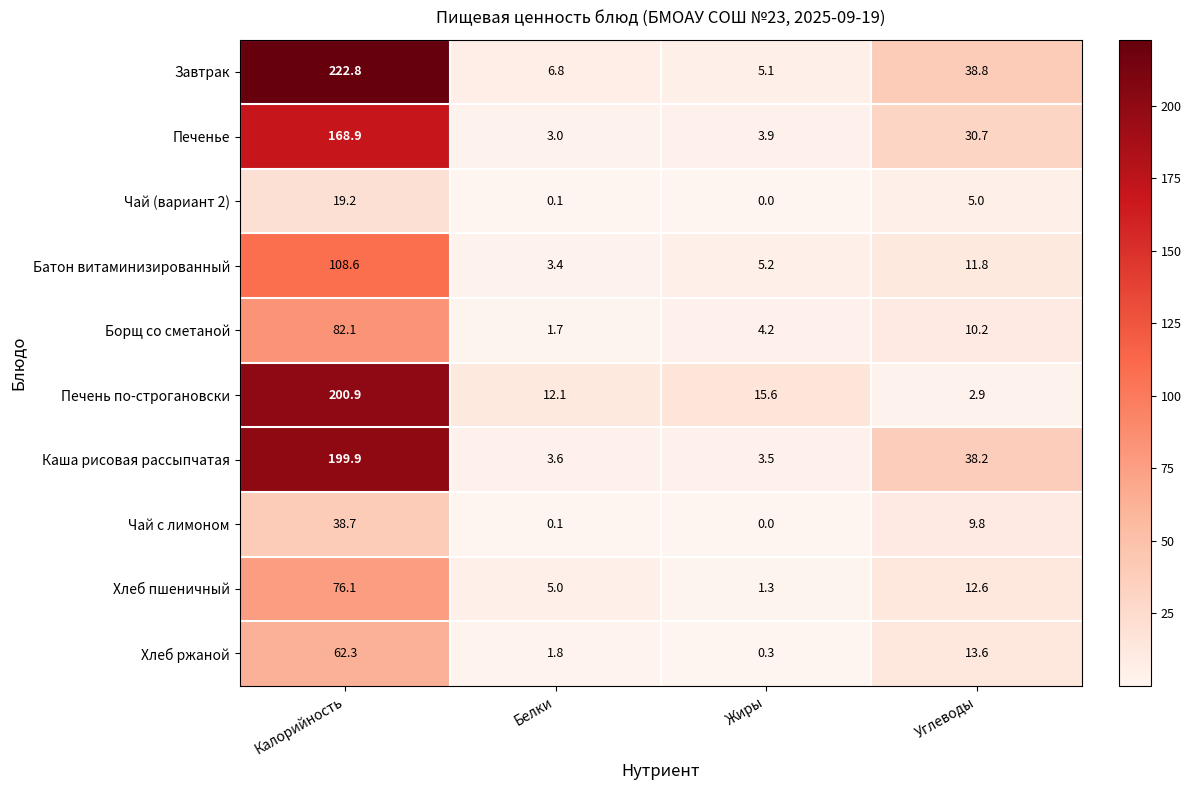

At Углеводы, list the series in order from largest to smallest.

Завтрак, Каша рисовая рассыпчатая, Печенье, Хлеб ржаной, Хлеб пшеничный, Батон витаминизированный, Борщ со сметаной, Чай с лимоном, Чай (вариант 2), Печень по-строгановски